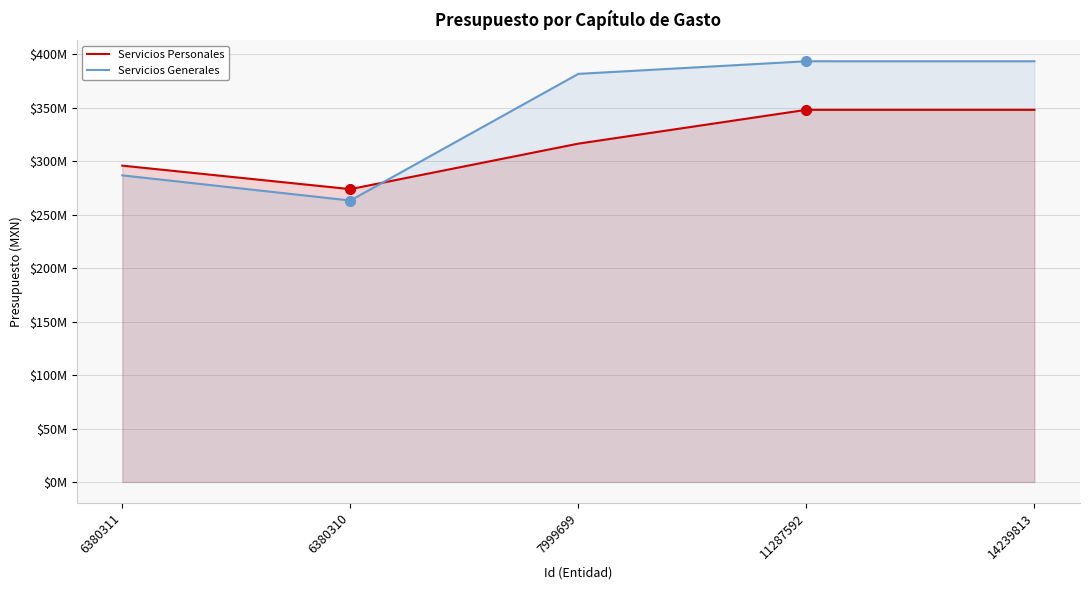

Which category has the lowest value in the Servicios Personales series?

6380310